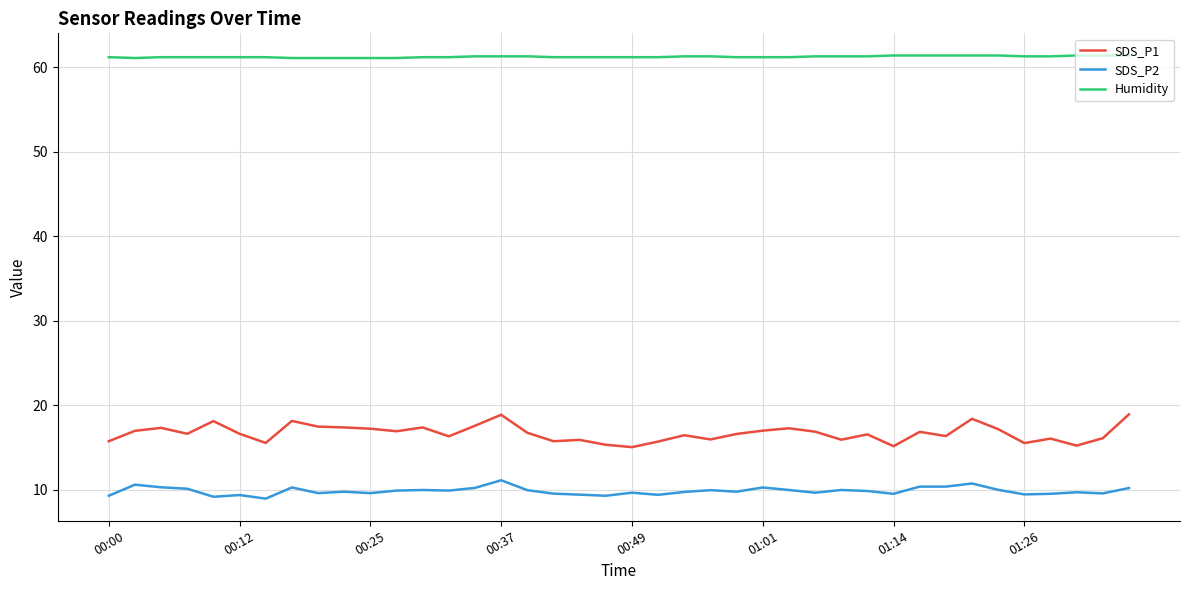

Count the Humidity values in the range 61 to 62.

40